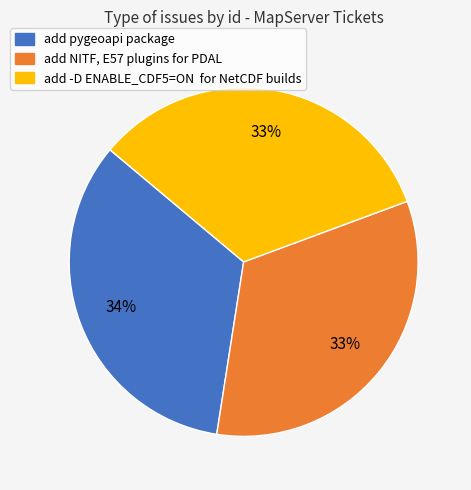

True or false: add pygeoapi package accounts for 20% of the total.

False